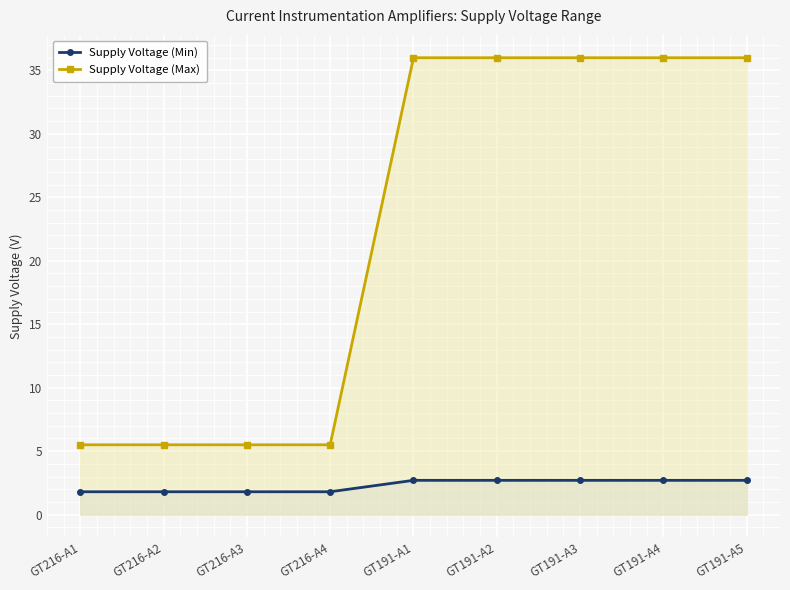

What is the minimum value for Supply Voltage (Min)?

1.8